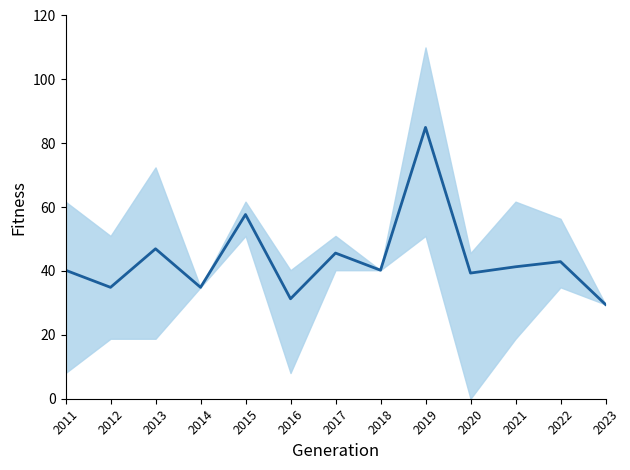

Count the number of values greater than 40.

8